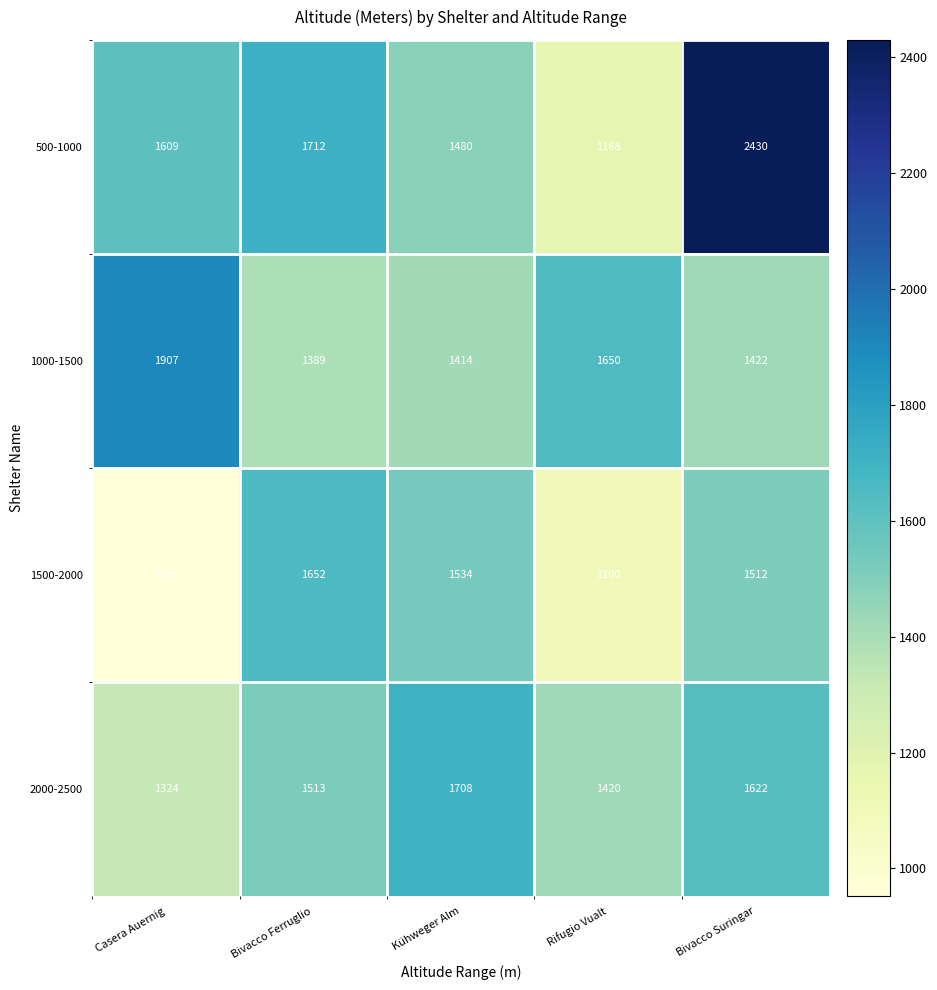

What is the difference between the 500-1000 values at Casera Auernig and Bivacco Suringar?

821